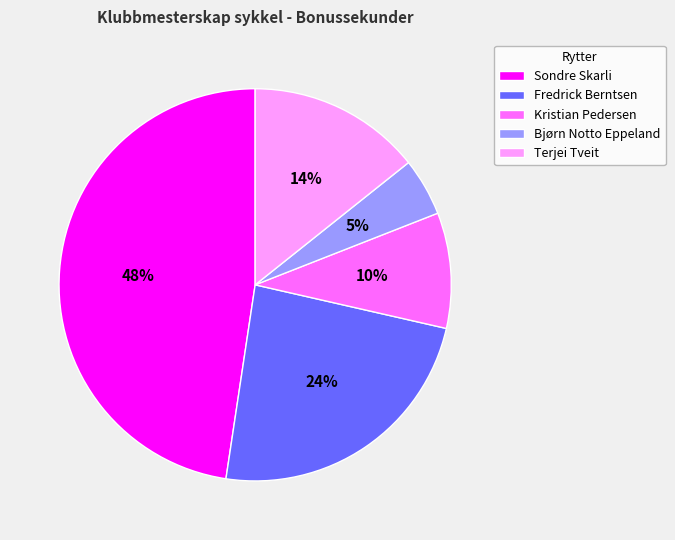

What percentage is the Bjørn Notto Eppeland slice, to the nearest percent?

5%